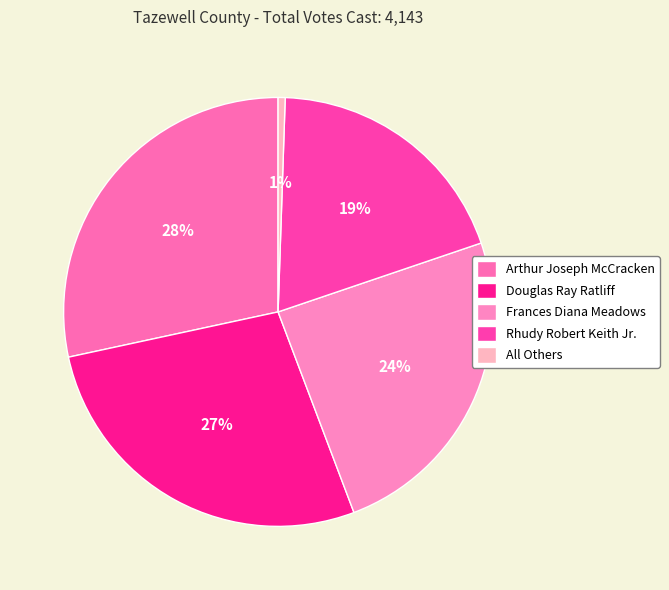

Which slice is the smallest?

All Others